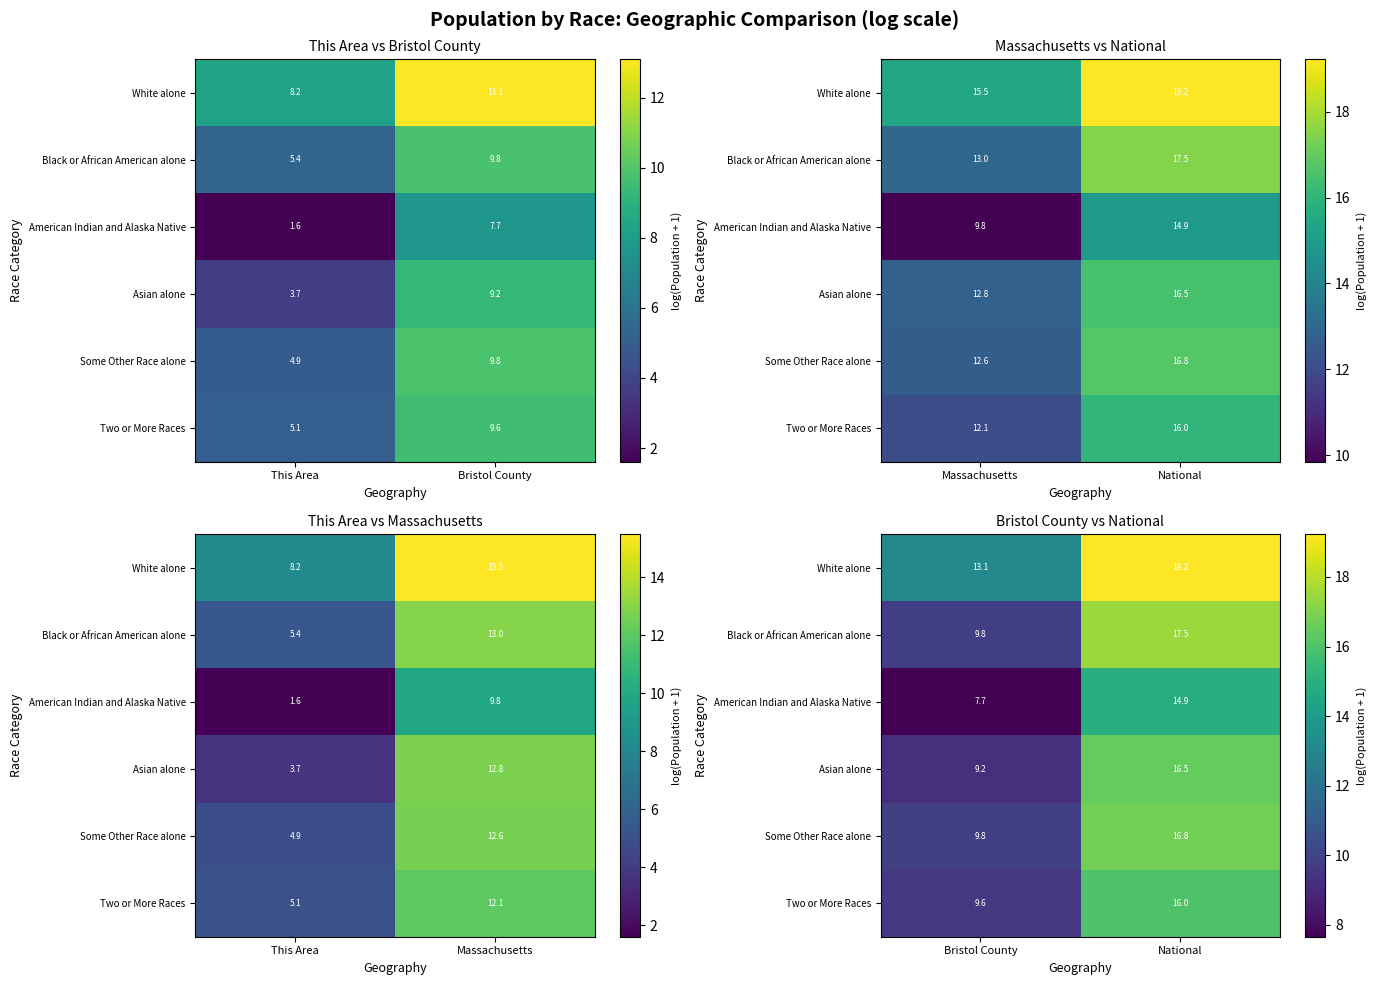

The White alone series shows 19.3 at Bristol County. True or false?

False